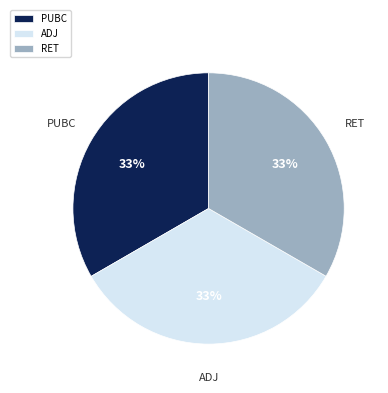

Does ADJ account for over 50% of the chart?

No